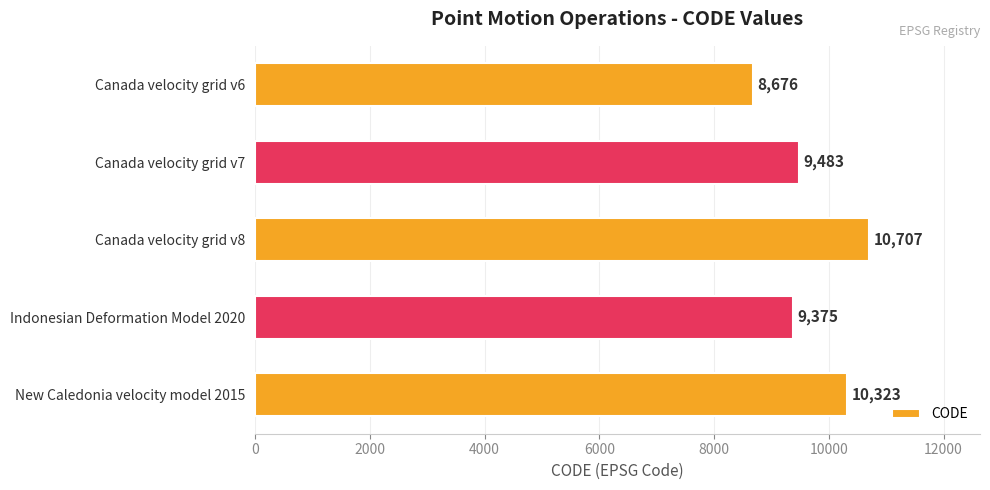

The value at Canada velocity grid v6 is 8676. True or false?

True